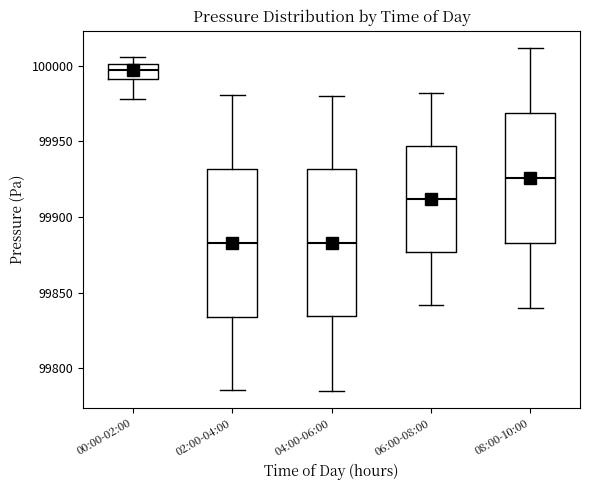

Reading left to right, read every box against the y-axis: the position of its median line, the range the box covers, and the ends of its whiskers. The values are not printed on the chart, so give them approximately, as read against the axis.

00:00-02:00: median 99995, box 99990 to 100000, whiskers 99980 to 100005
02:00-04:00: median 99885, box 99835 to 99930, whiskers 99785 to 99980
04:00-06:00: median 99885, box 99835 to 99930, whiskers 99785 to 99980
06:00-08:00: median 99910, box 99875 to 99945, whiskers 99840 to 99980
08:00-10:00: median 99925, box 99885 to 99970, whiskers 99840 to 100010